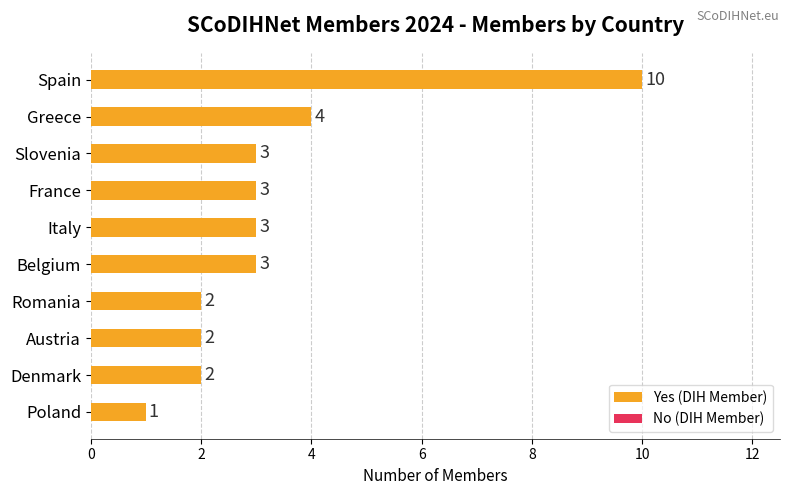

How many bars are there in total?

10